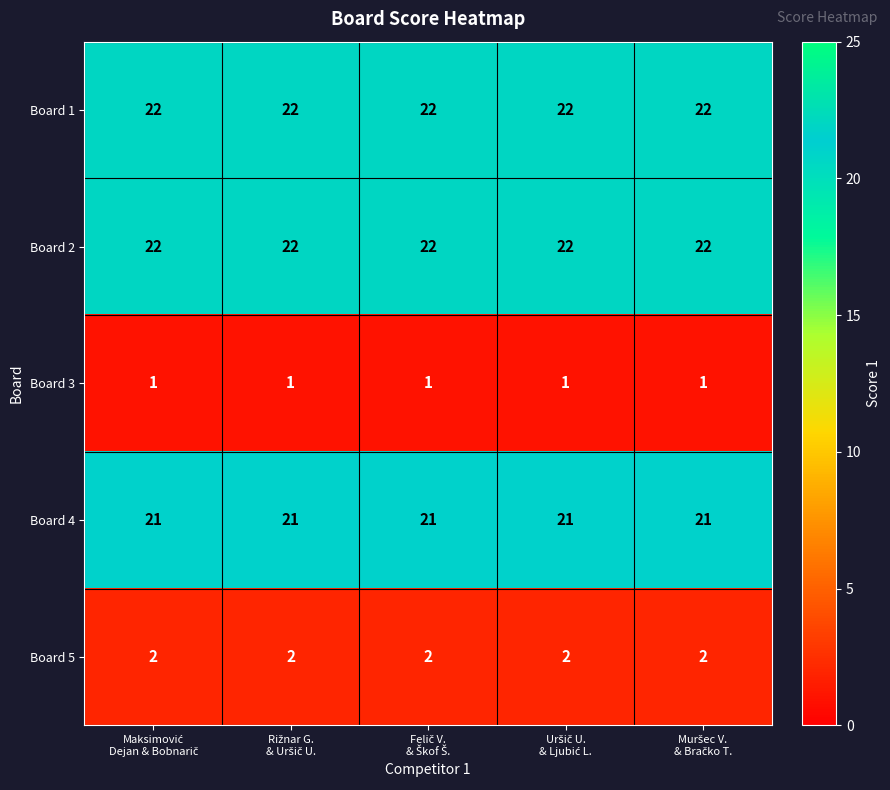

What is the highest value of the Board 2 series?

22